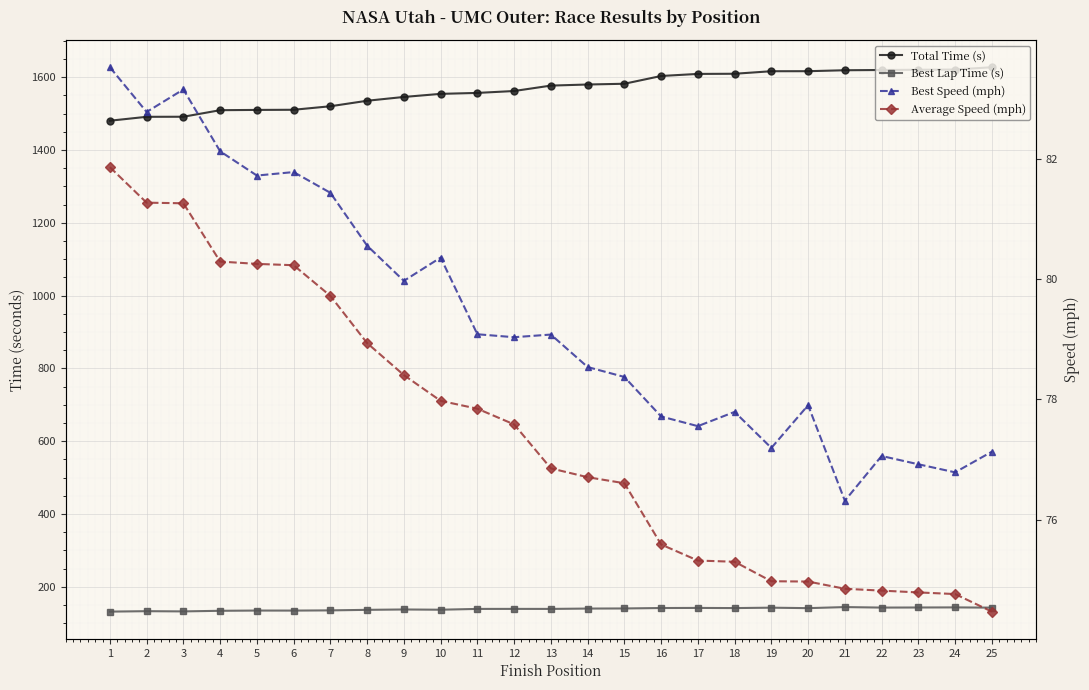

What is the sum of all Best Lap Time (s) values?

3473.1